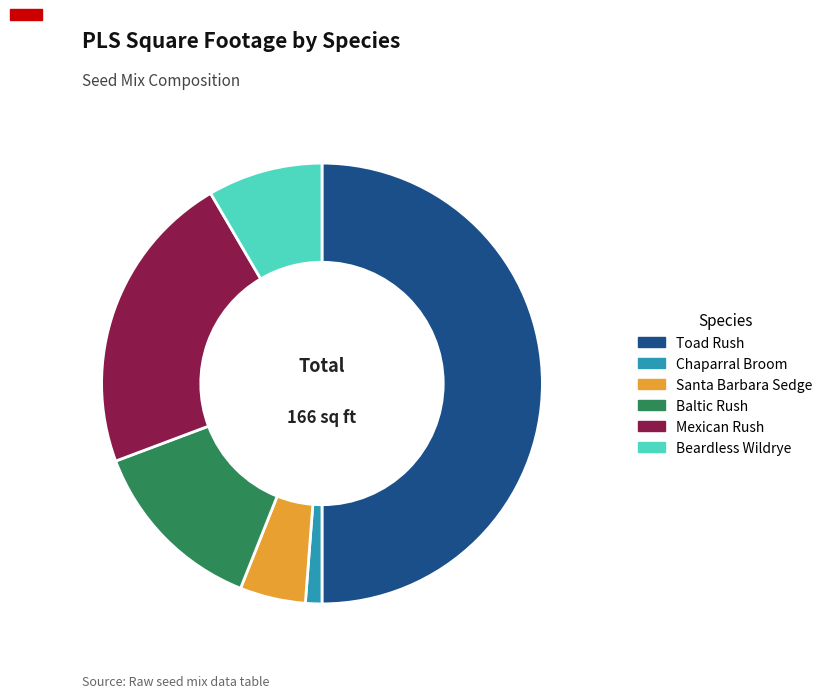

Combined, do Baltic Rush and Mexican Rush account for over 50%?

No